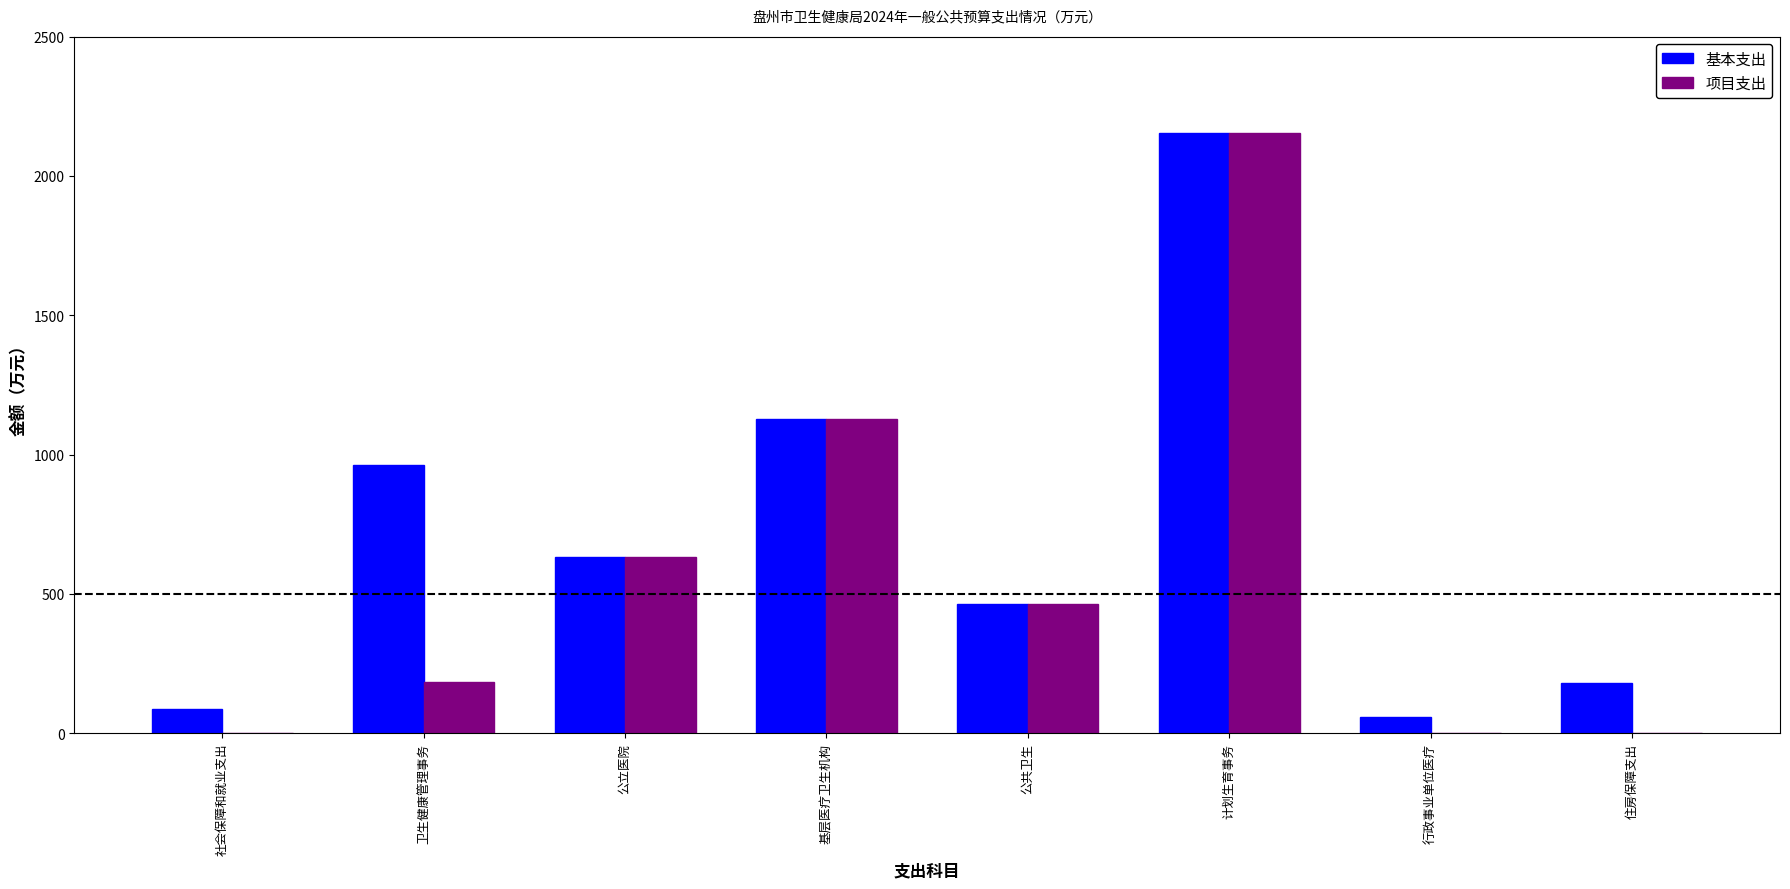

At which label is 项目支出 closest to 1076?

基层医疗卫生机构